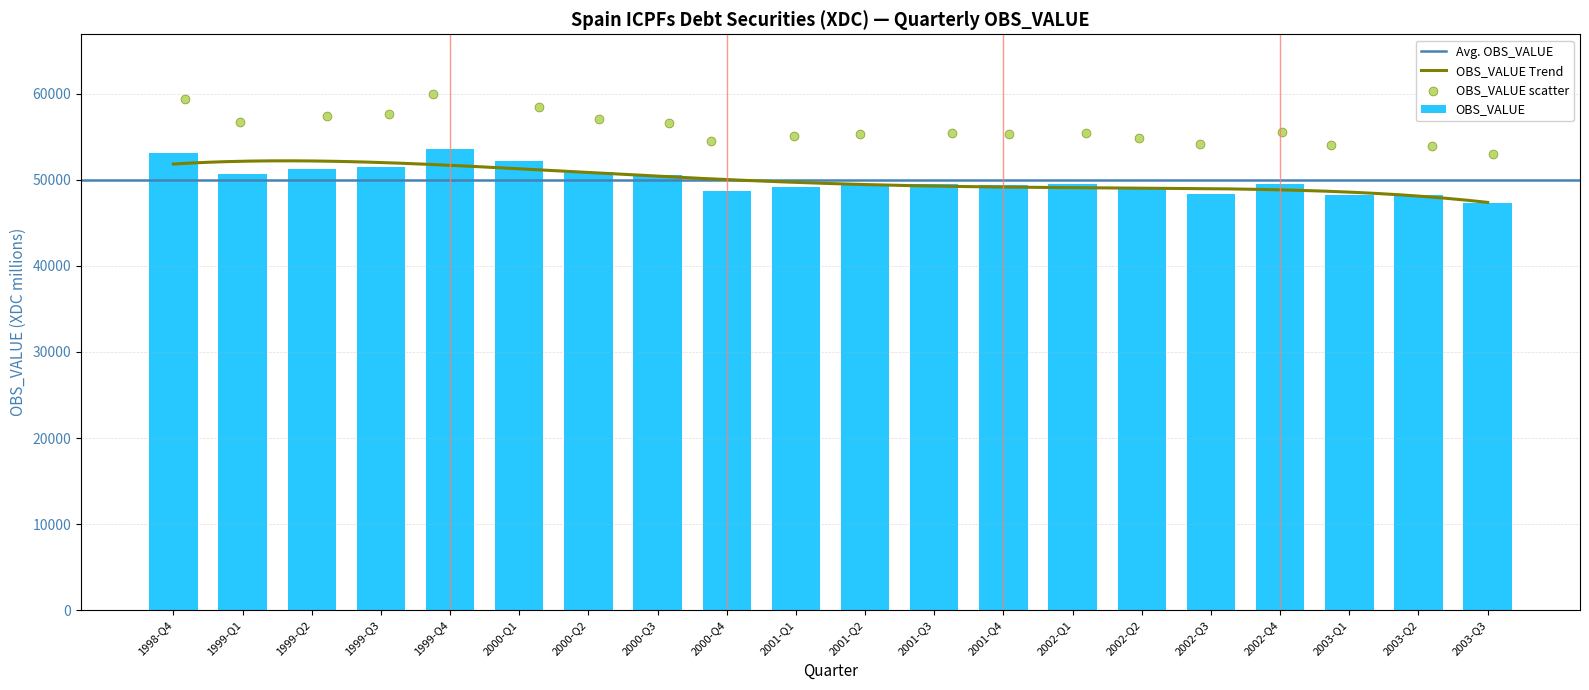

Approximately how many times larger is the value at 2001-Q3 compared to 2001-Q4?

1.0